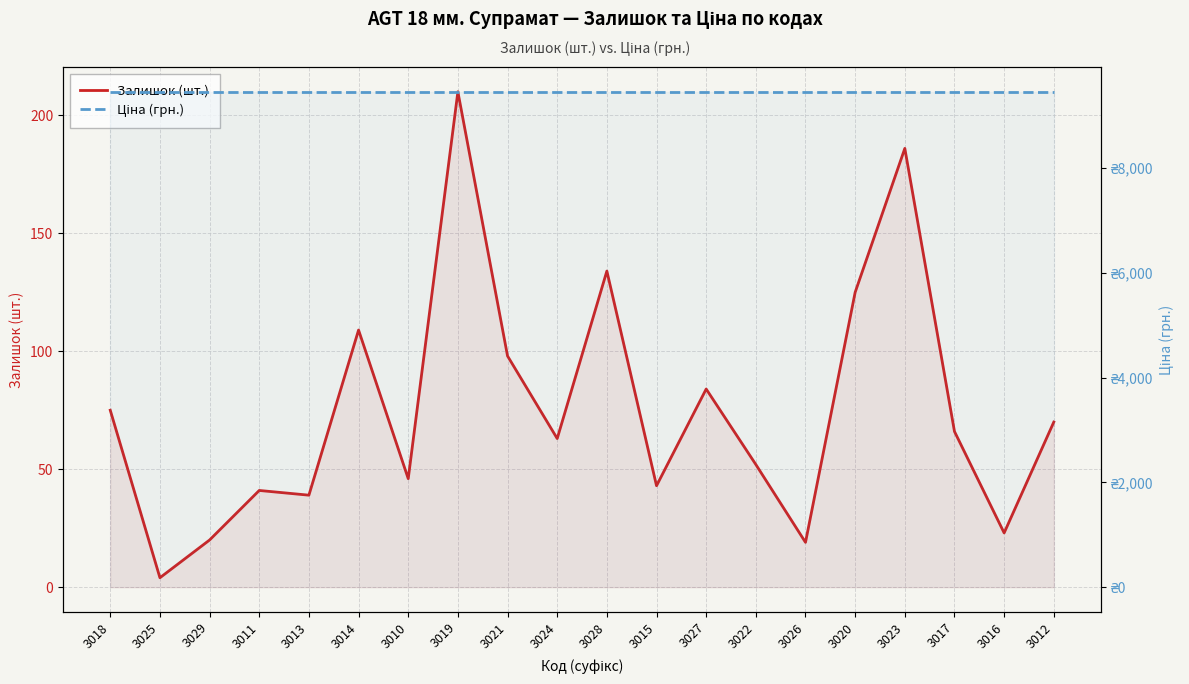

At which category does the chart reach its peak across all series?

3018